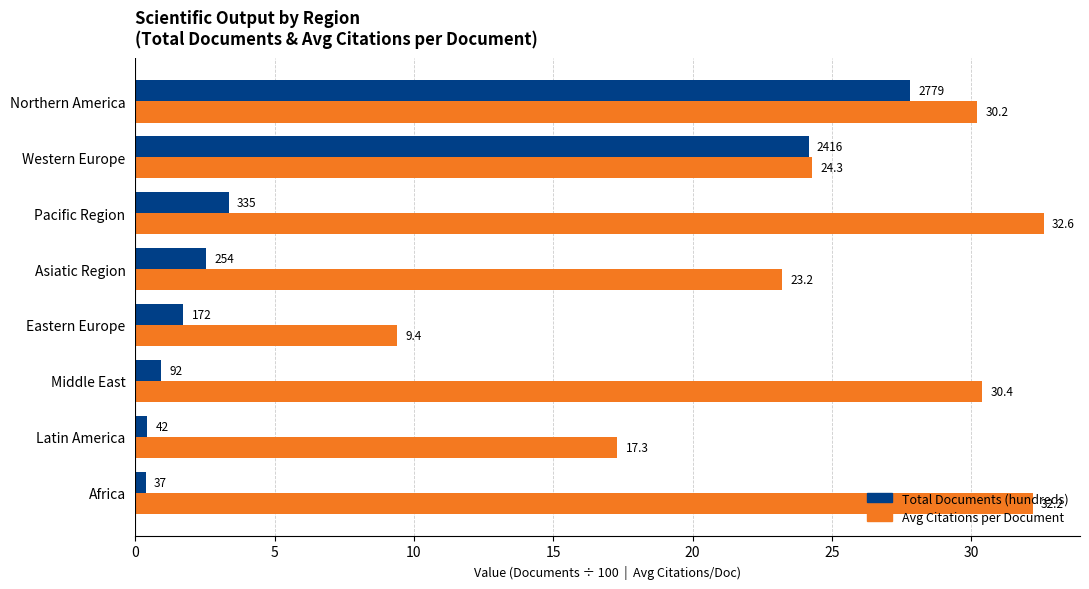

What is the maximum value for Avg Citations per Document?

32.6